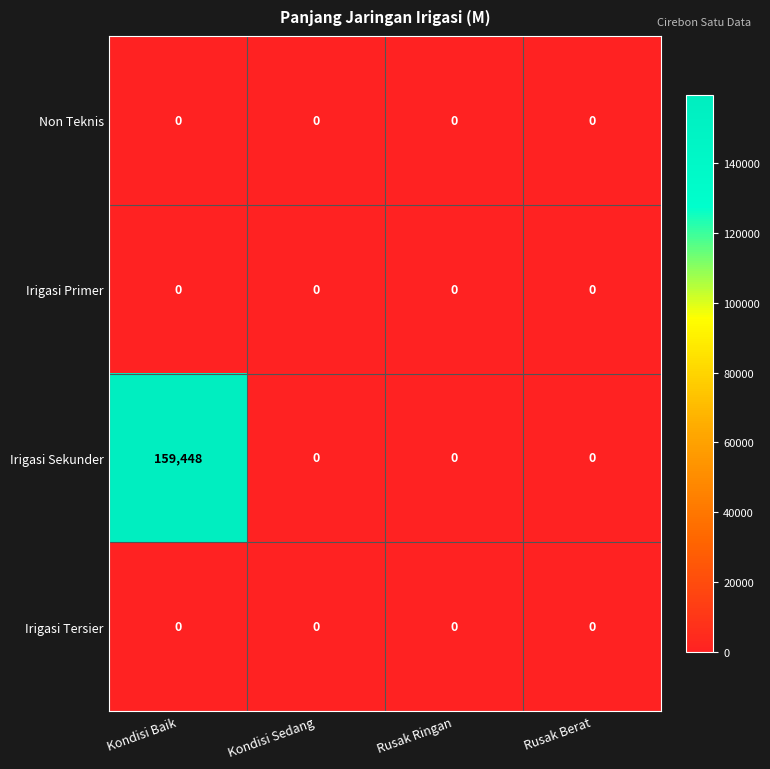

What is the sum of all Irigasi Sekunder values?

159448